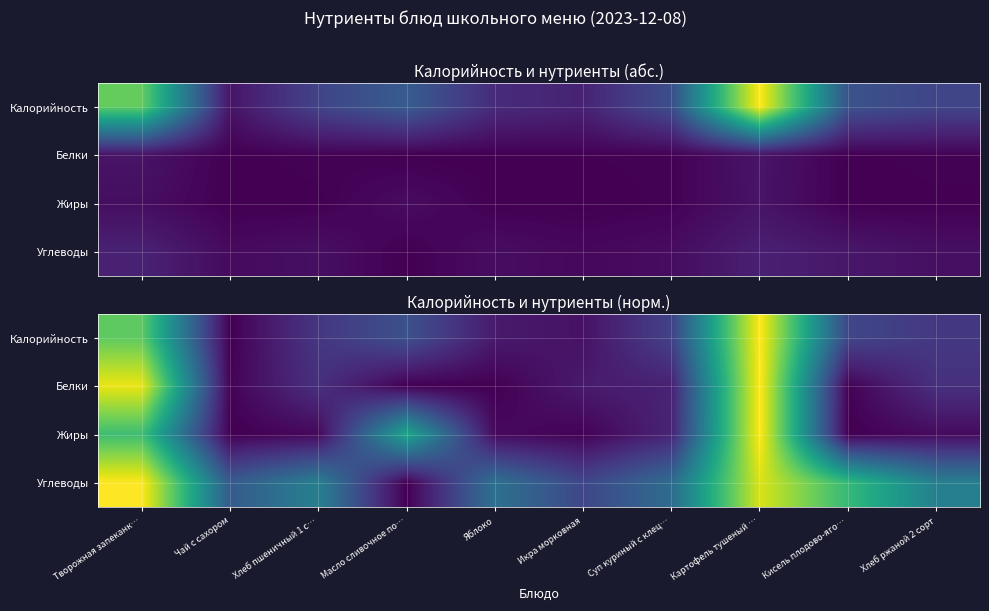

Which series changed the most between Масло сливочное по… and Икра морковная?

Жиры